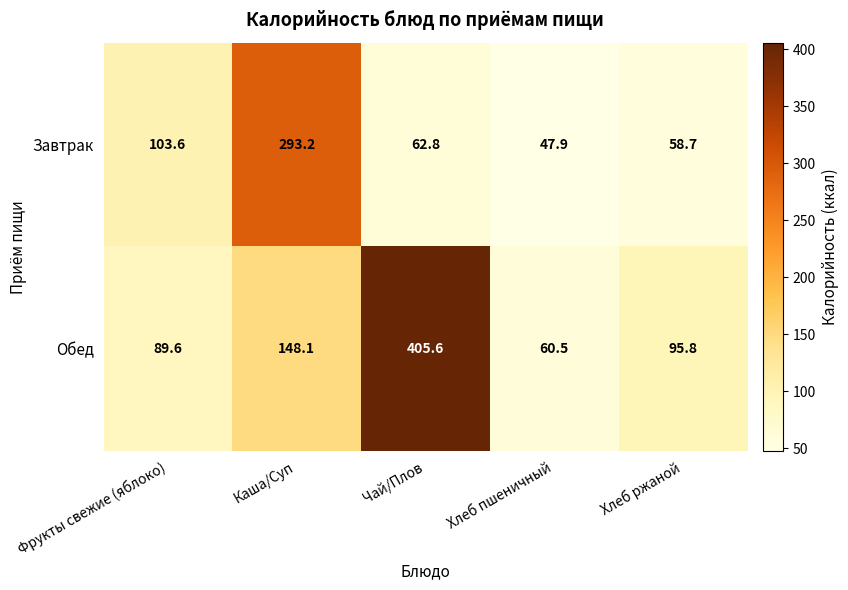

The value of Обед at Хлеб пшеничный is 93.2. True or false?

False